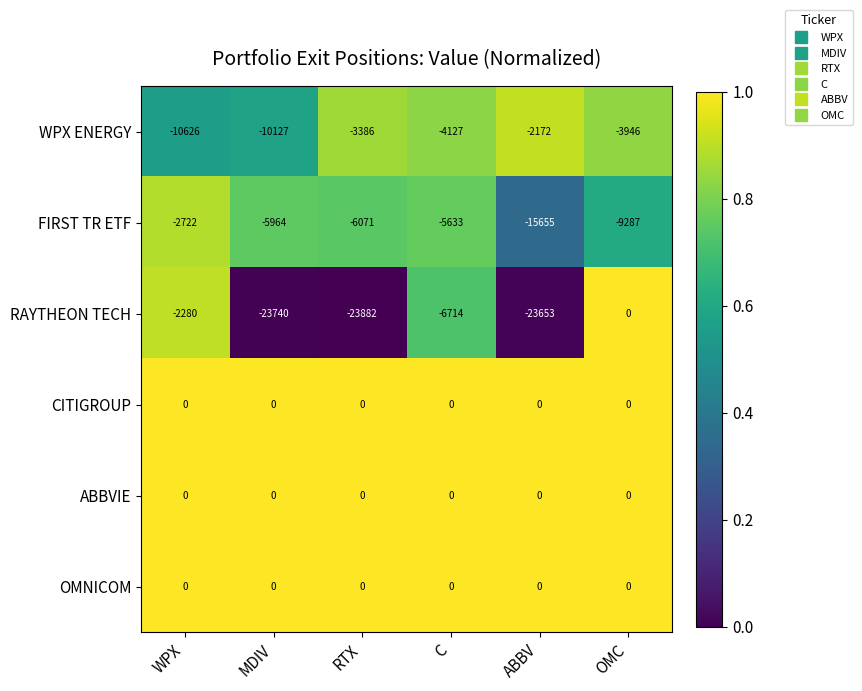

What is the total value across all series at OMC?

-13233